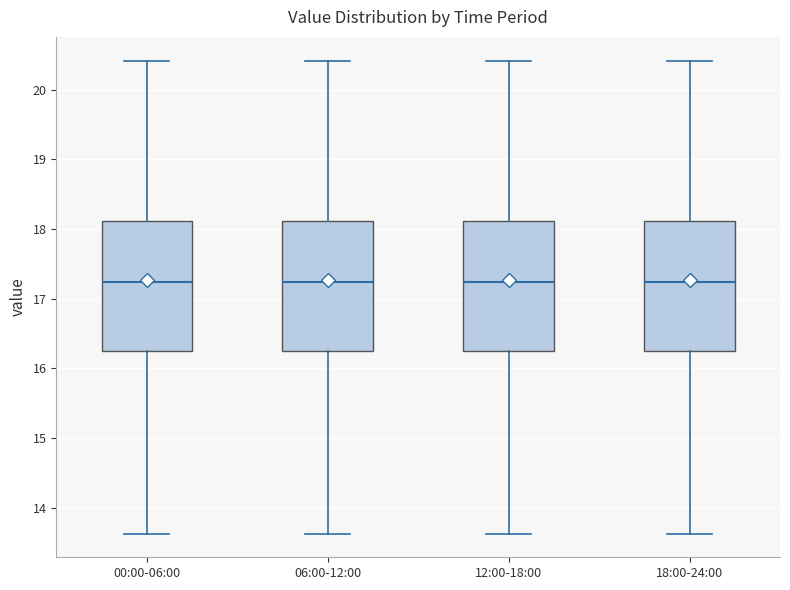

Where is the lower edge of the box for 18:00-24:00 on the y-axis? The values are not printed on the chart, so give them approximately, as read against the axis.

16.3